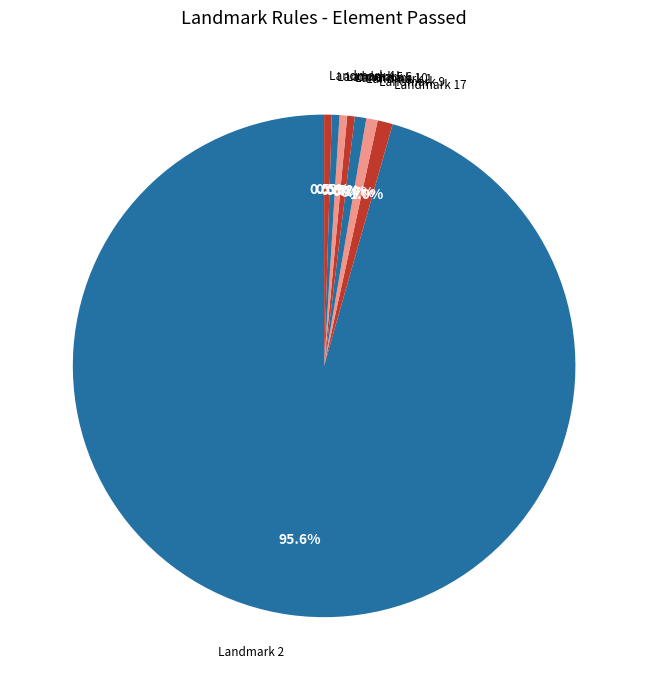

Which slice is the largest?

Landmark 2